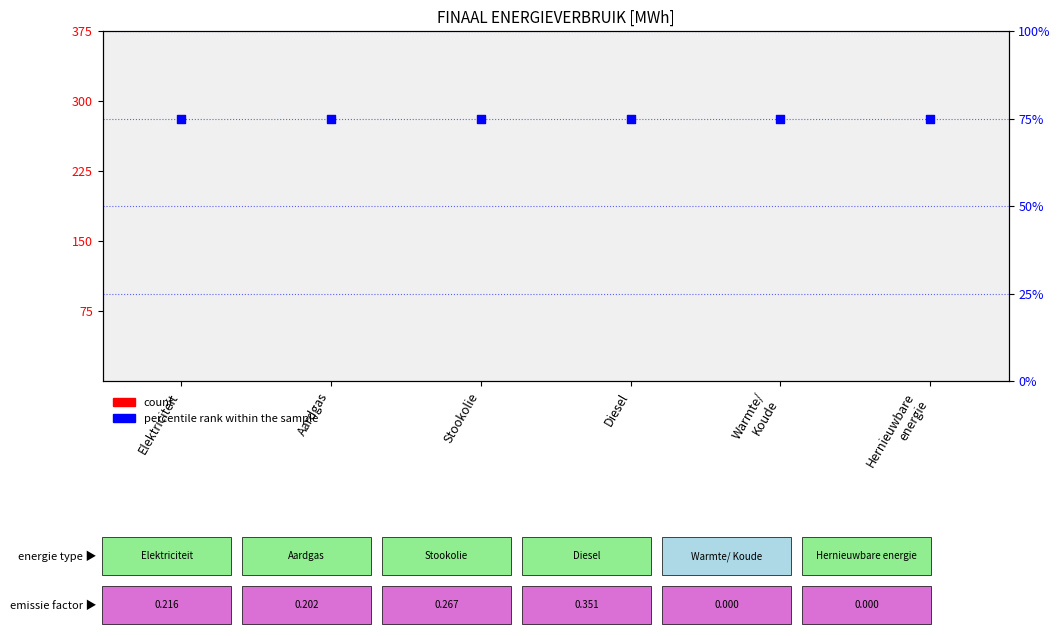

What is the total value across all series at Elektriciteit?

75